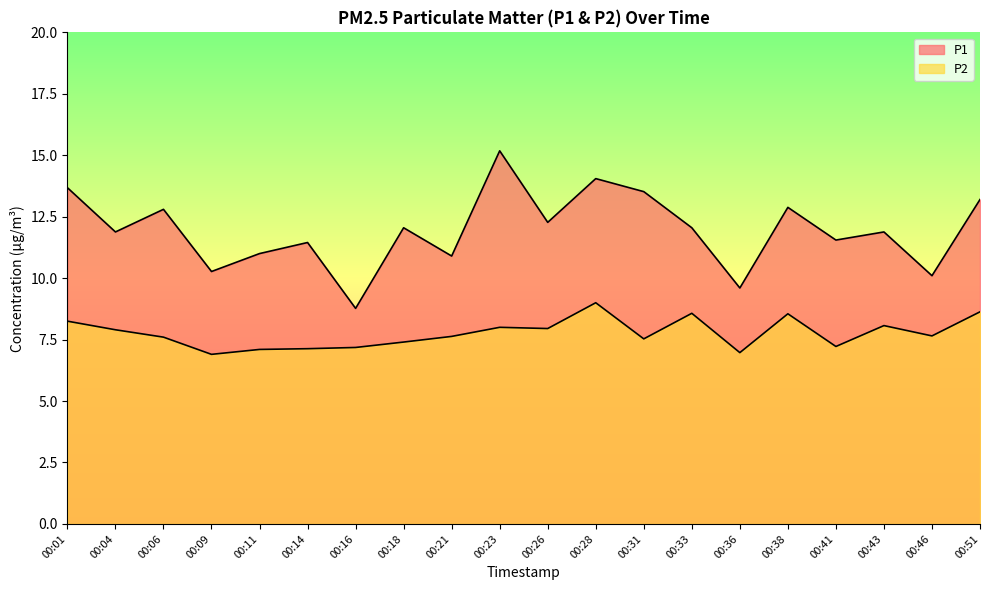

What is the difference between the highest and lowest values at 00:23?

7.2